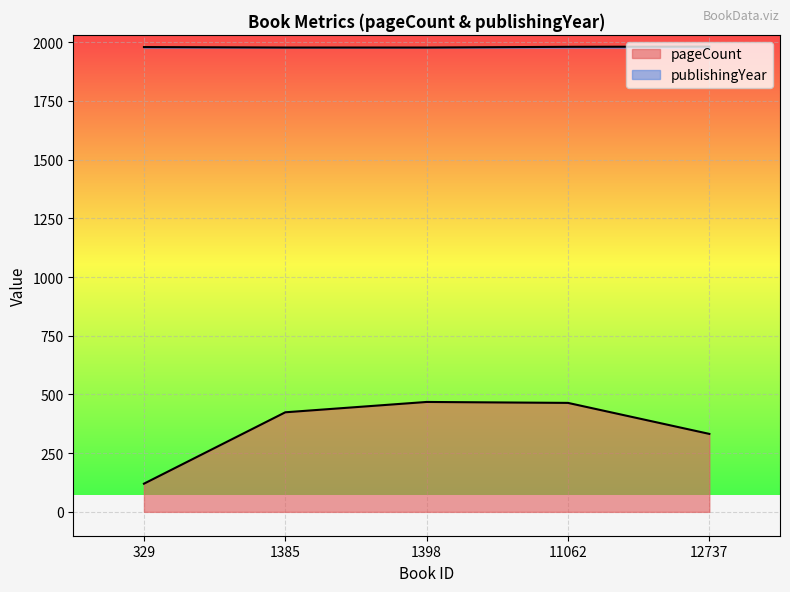

At which label does publishingYear first exceed 1979?

11062